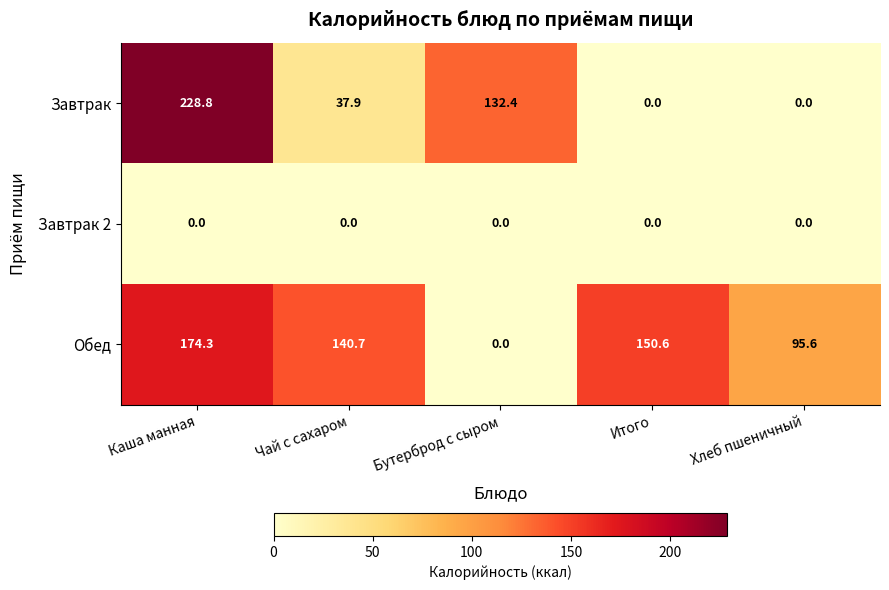

Reading left to right, transcribe all the data shown in this chart.

Завтрак: 228.8	37.9	132.4	0.0	0.0
Завтрак 2: 0.0	0.0	0.0	0.0	0.0
Обед: 174.3	140.7	0.0	150.6	95.6